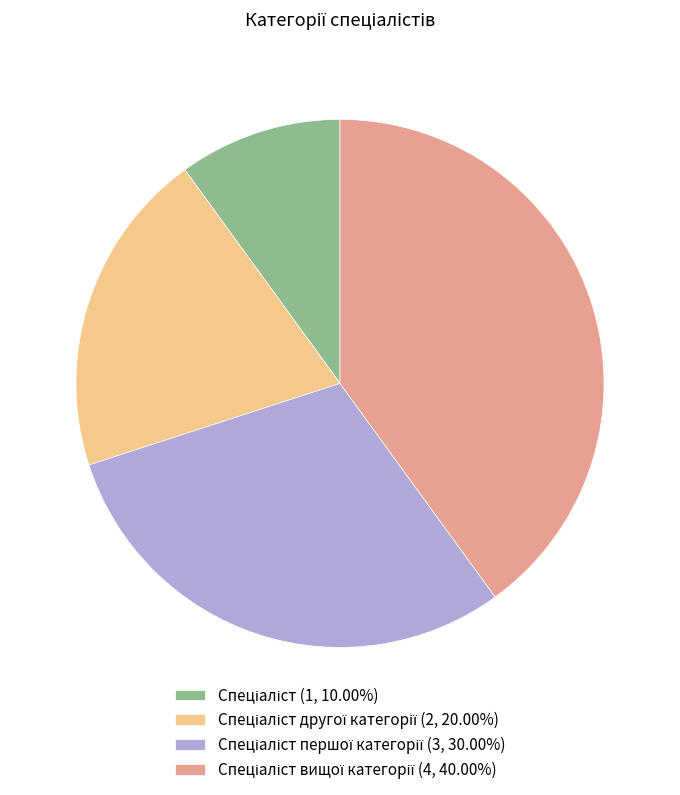

Is there a majority slice in this chart?

No